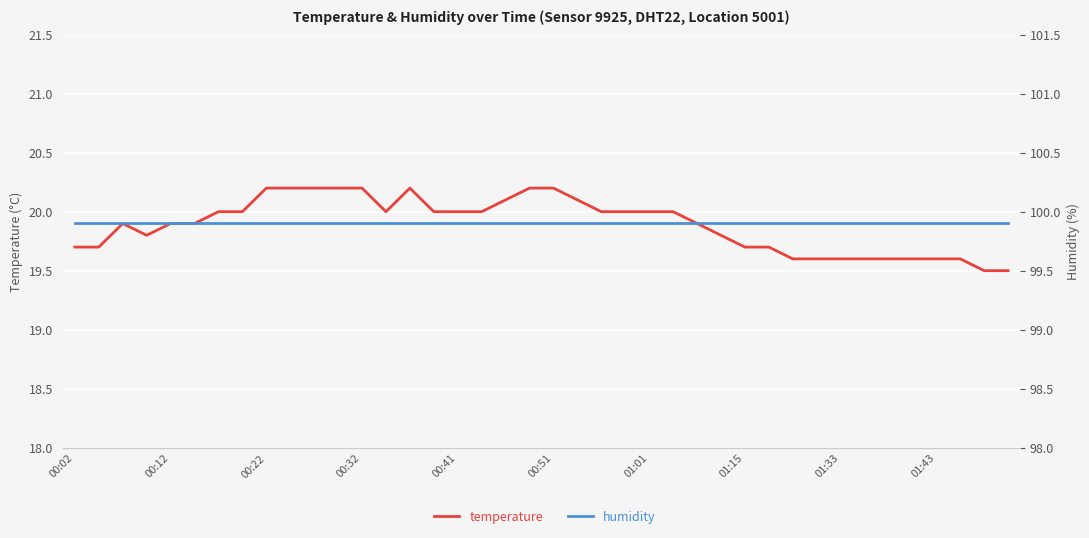

What is the difference between the highest and lowest values at 39?

80.4